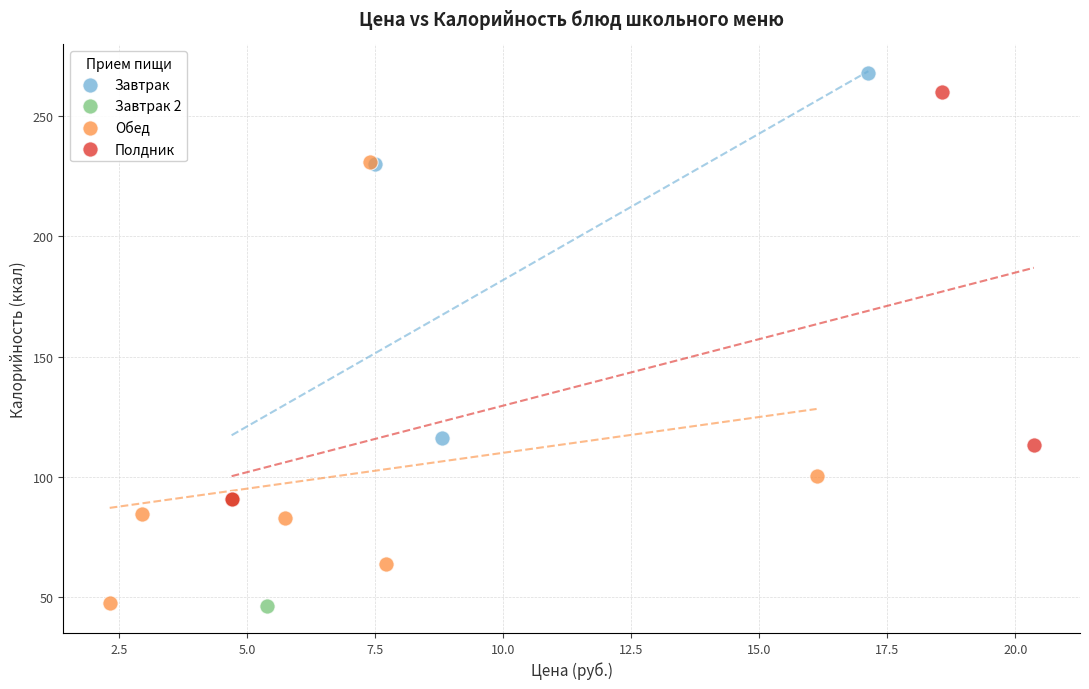

What are all the series names shown in the legend?

Завтрак, Завтрак 2, Обед, Полдник